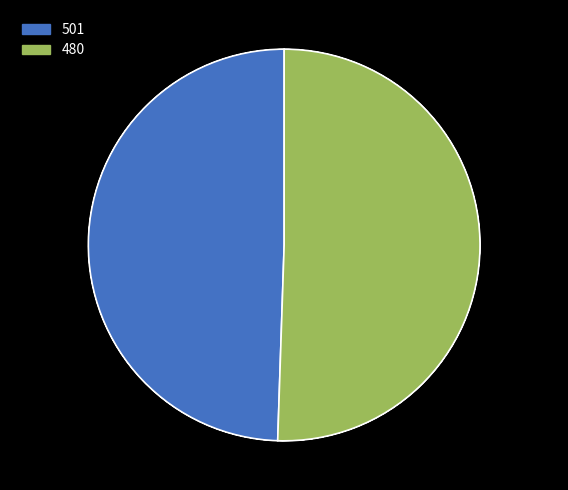

Approximately how many times larger is the value at 480 compared to 501?

1.0